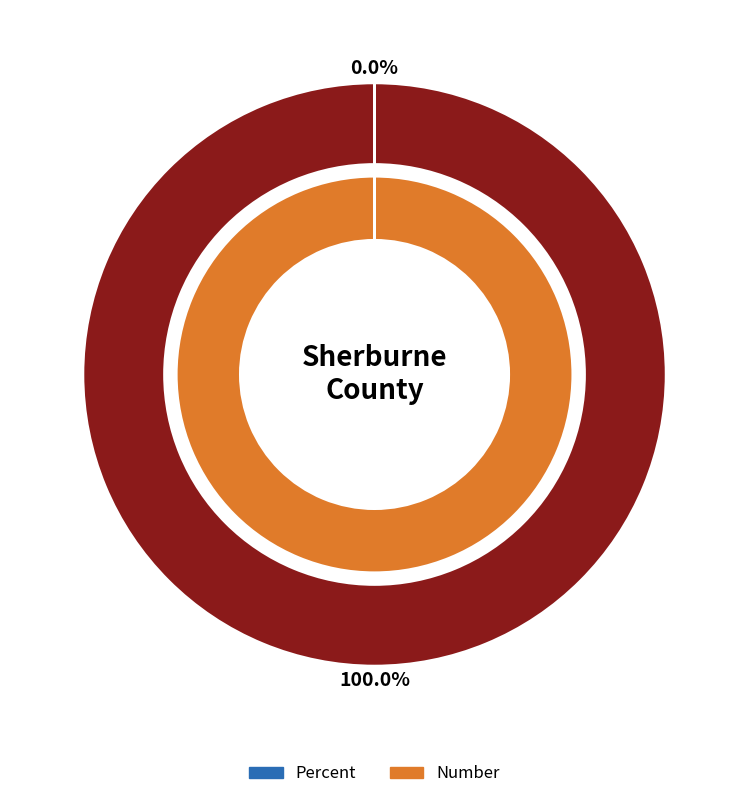

The Percent slice represents 0% of the pie. True or false?

True